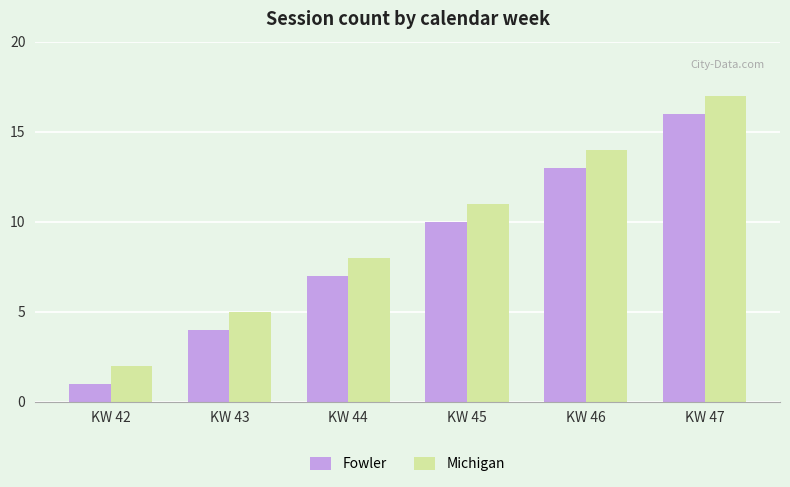

Rank the series by their maximum value, from lowest to highest.

Fowler, Michigan